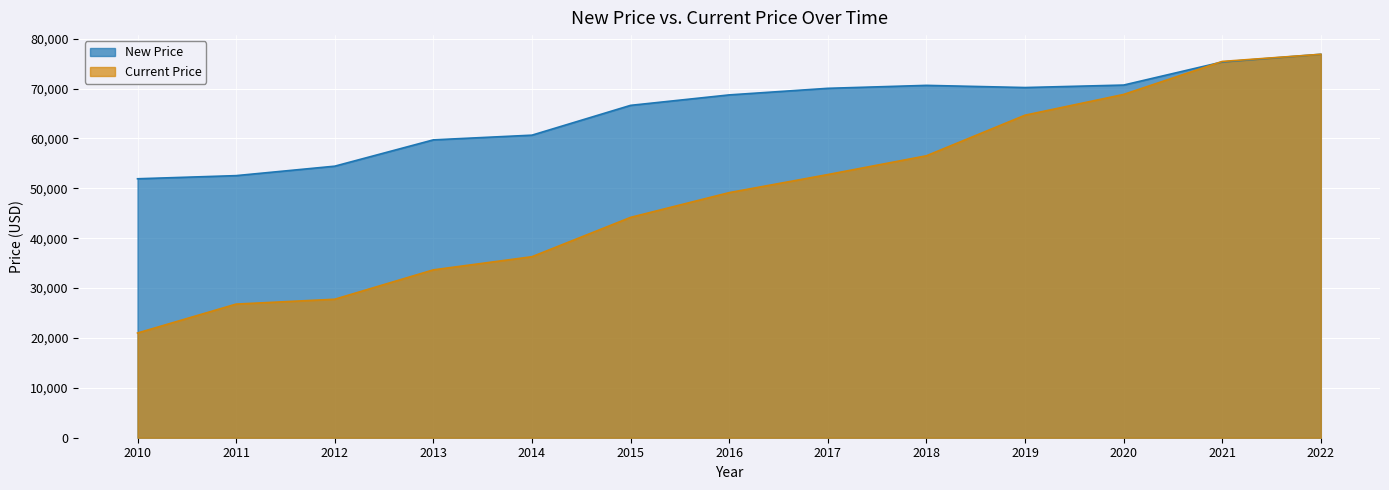

Reading left to right, list all the values displayed in this chart.

New Price: 2010=51923	2011=52553	2012=54448	2013=59724	2014=60666	2015=66643	2016=68739	2017=70058	2018=70651	2019=70216	2020=70712	2021=75339	2022=76884
Current Price: 2010=20995	2011=26794	2012=27768	2013=33659	2014=36295	2015=44181	2016=49145	2017=52768	2018=56533	2019=64670	2020=68834	2021=75449	2022=76884